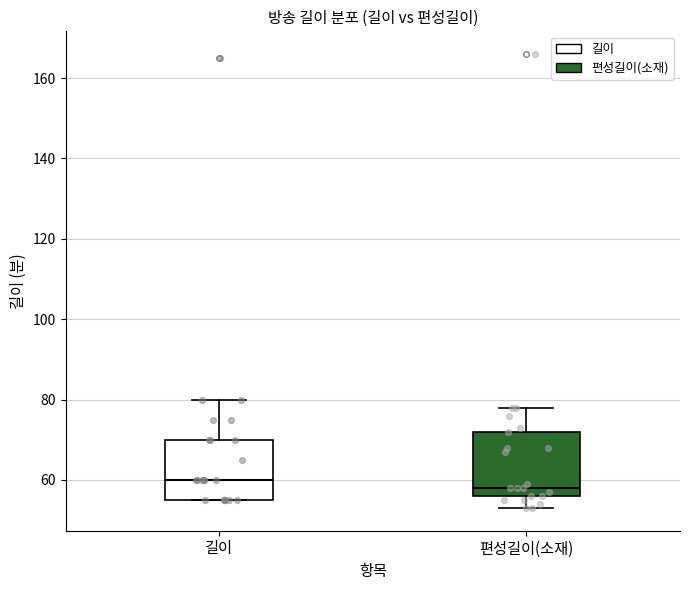

Reading left to right, read every box against the y-axis: the position of its median line, the range the box covers, and the ends of its whiskers. The values are not printed on the chart, so give them approximately, as read against the axis.

길이: median 60, box 56 to 70, whiskers 56 to 80
편성길이(소재): median 58, box 56 to 72, whiskers 54 to 78